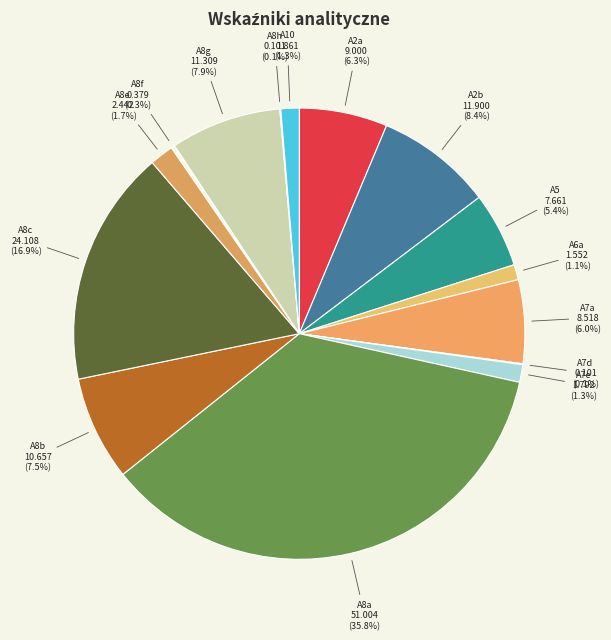

Combined, what portion of the pie is A8b and A8e?

9.2%